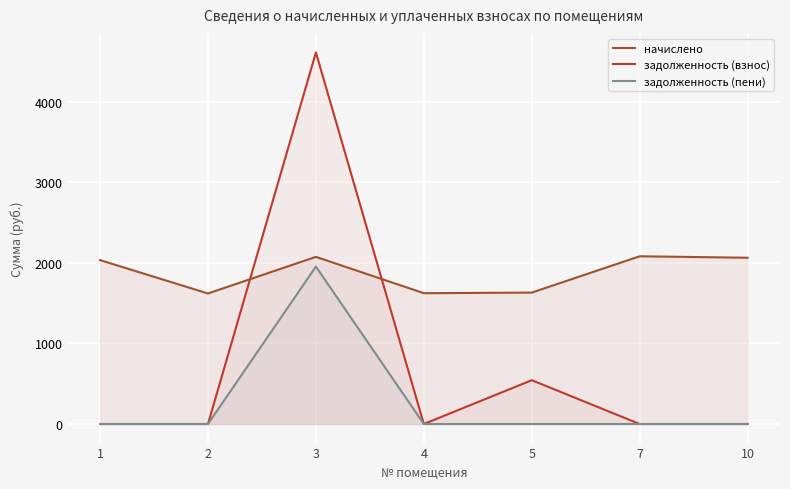

How many interior local peaks does the начислено series have?

2